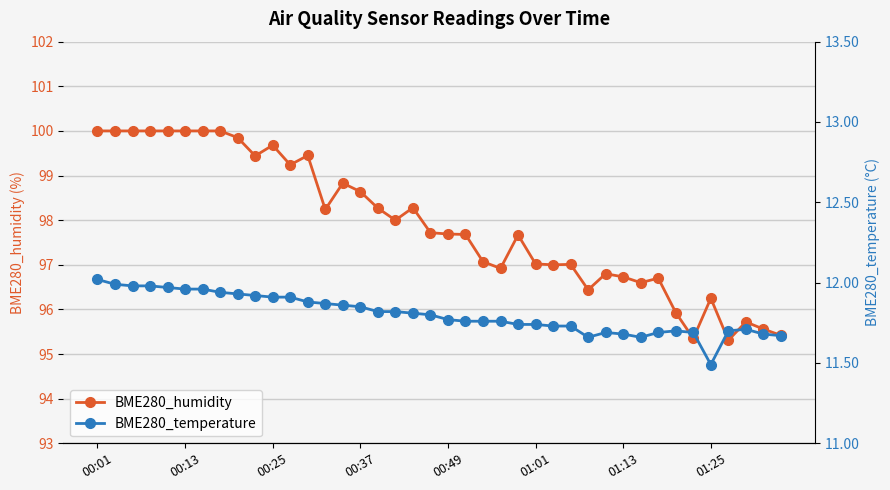

True or false: BME280_humidity has a value of 63.8 at 00:25.

False